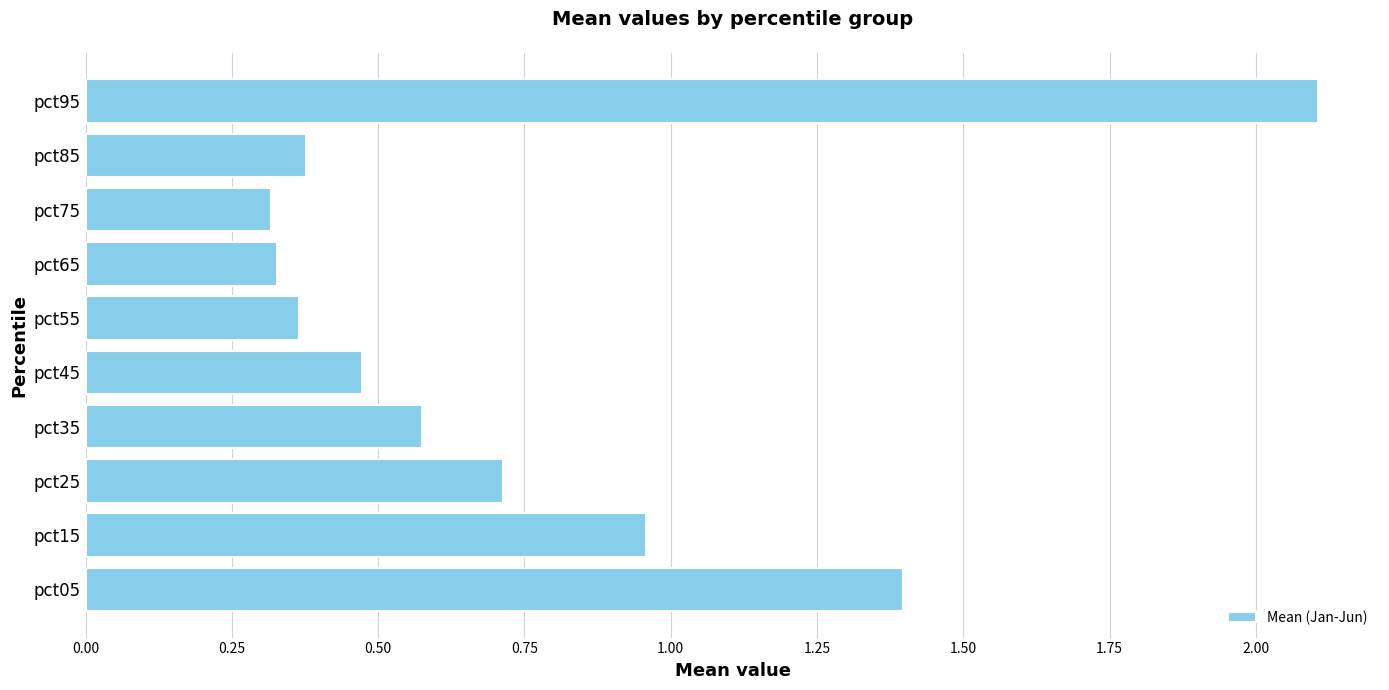

What is the sum of the values at pct55 and pct35?

0.9